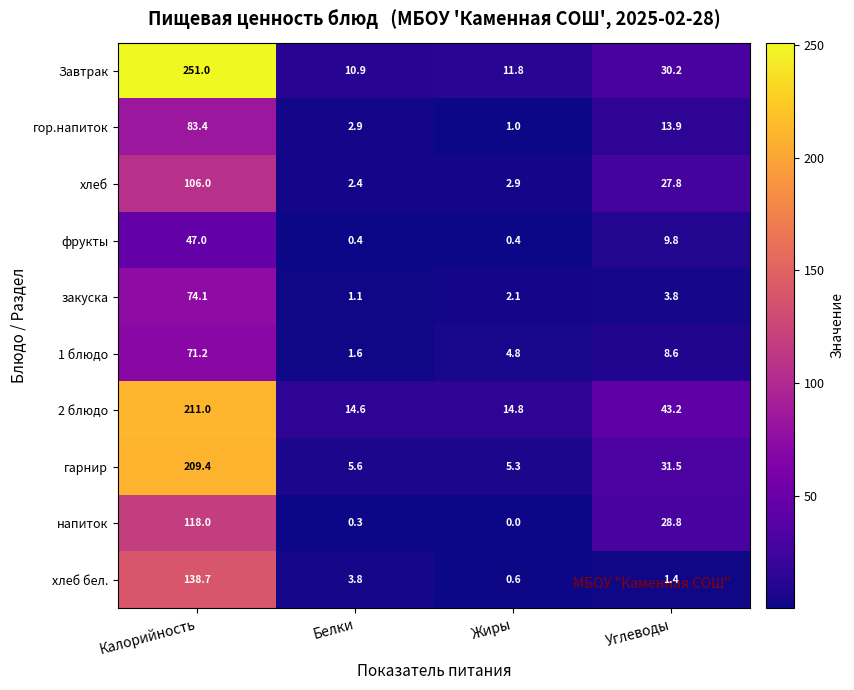

At which label is 1 блюдо closest to 36?

Углеводы